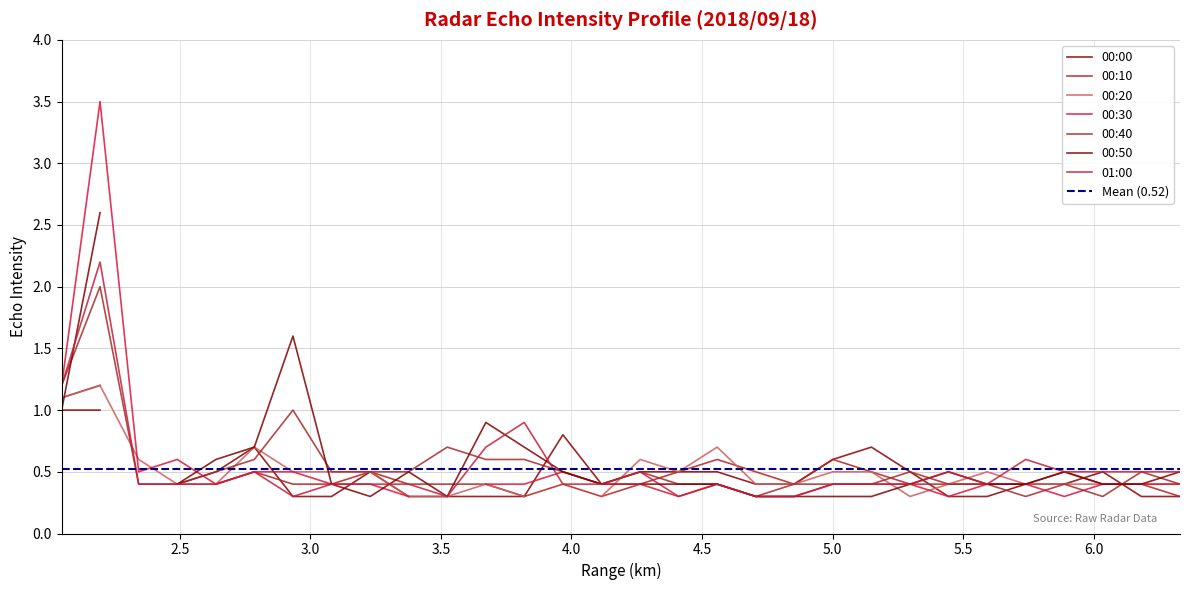

Is the value of 5.149 at 00:20 greater than the value of 2.047 at 00:00?

No